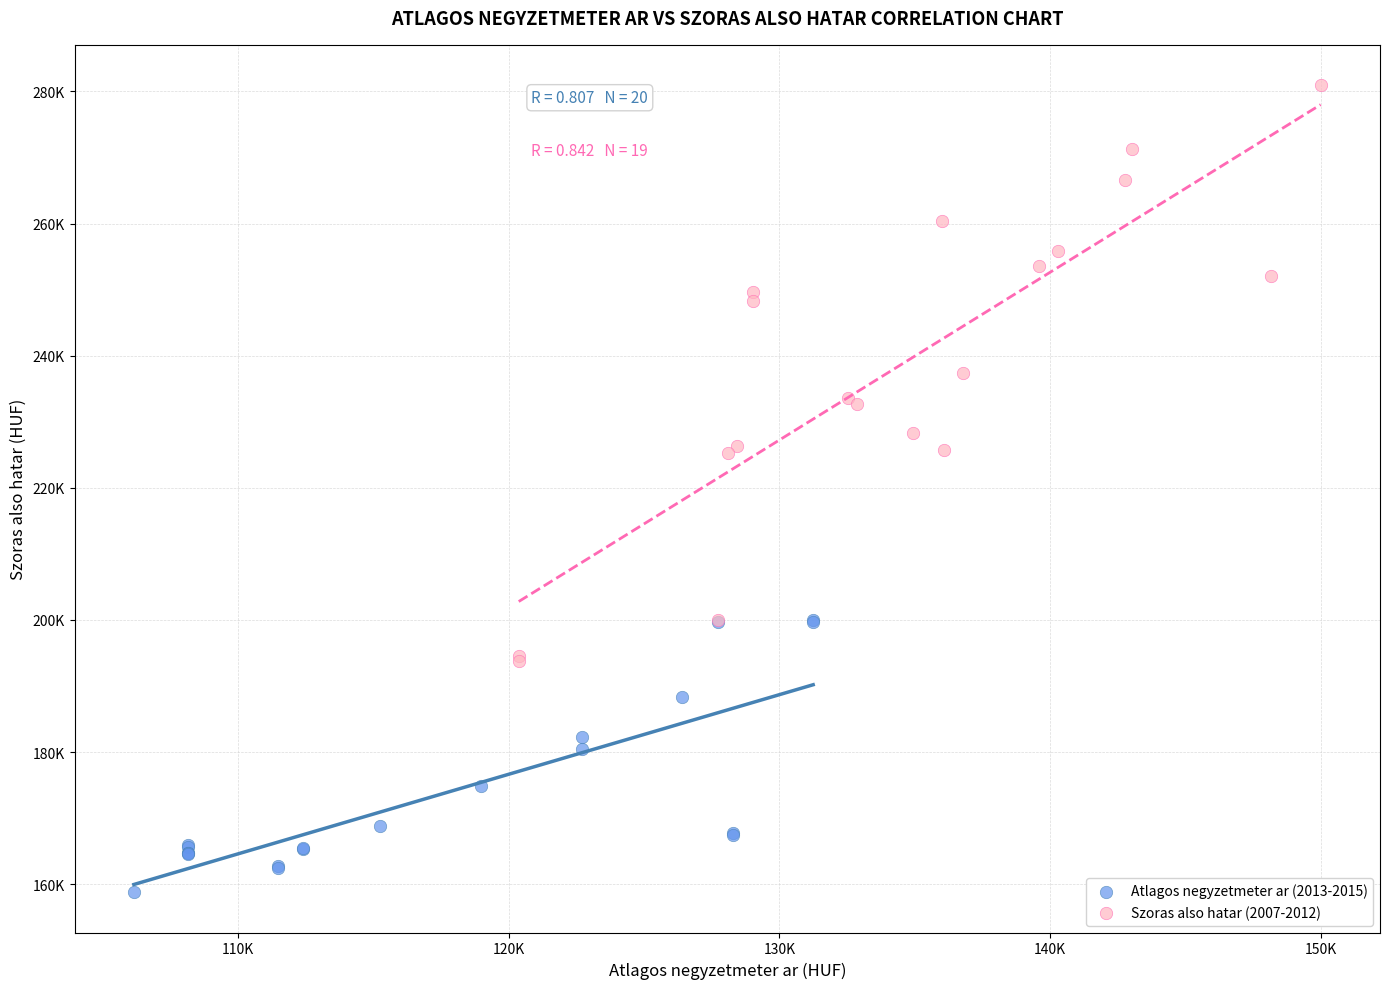

Which series has the widest spread of Y values?

Szoras also hatar (2007-2012)